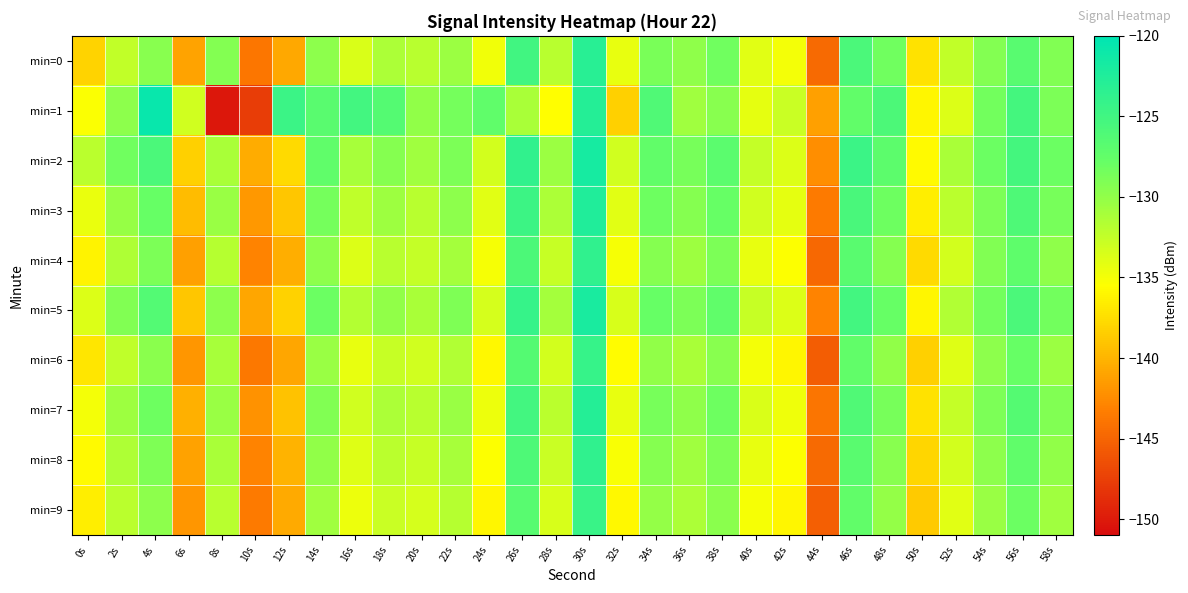

Between 44s and 50s, which series saw the biggest shift?

min=0